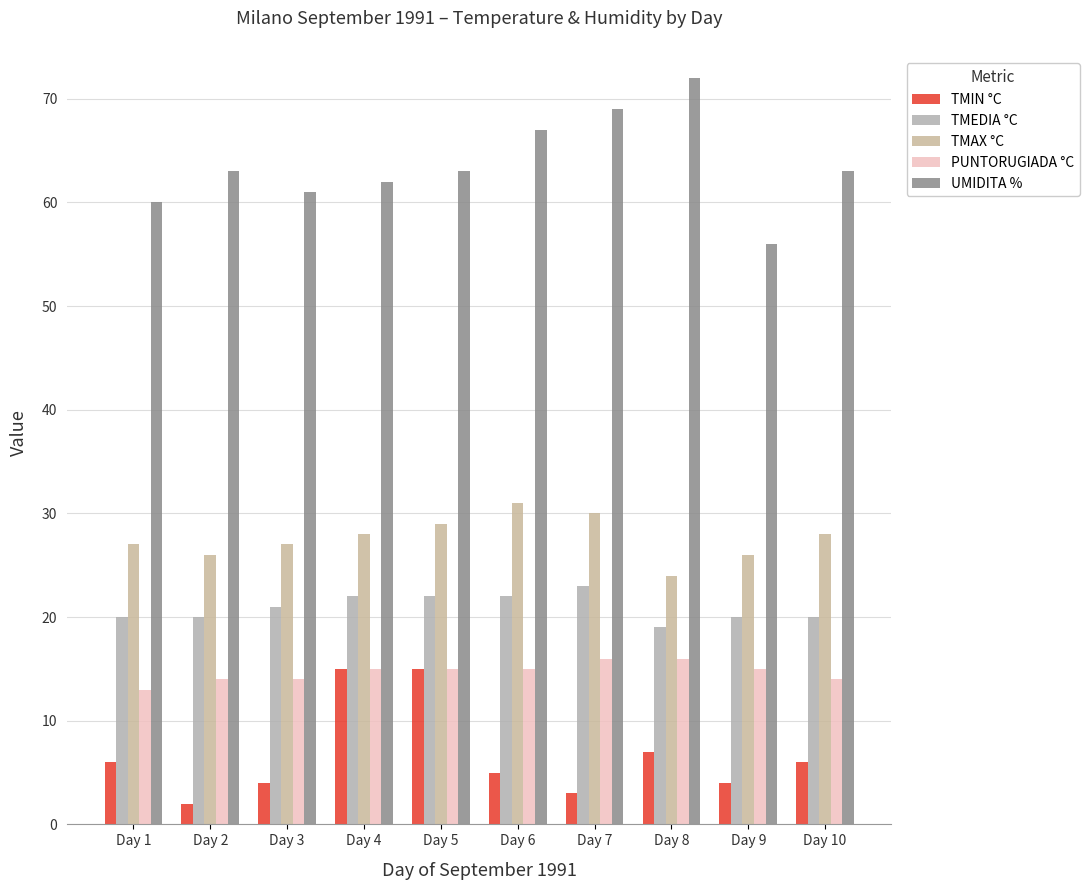

What is the smallest value displayed?

2